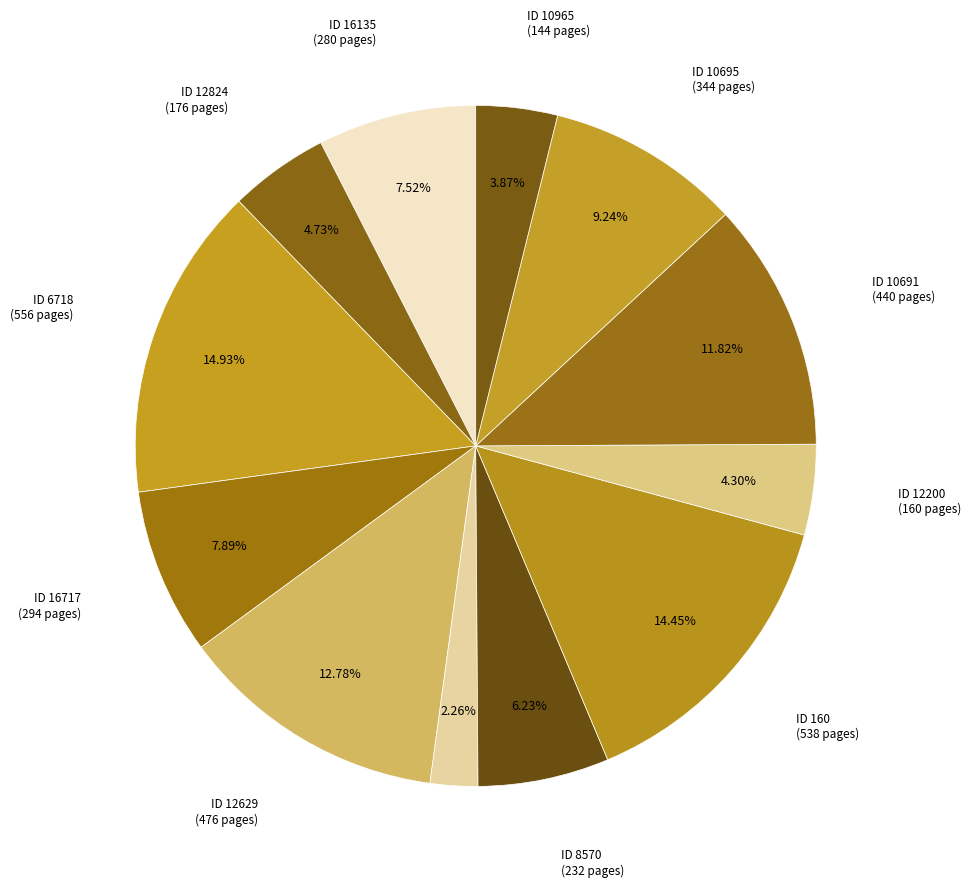

How many slices are in this pie chart?

12